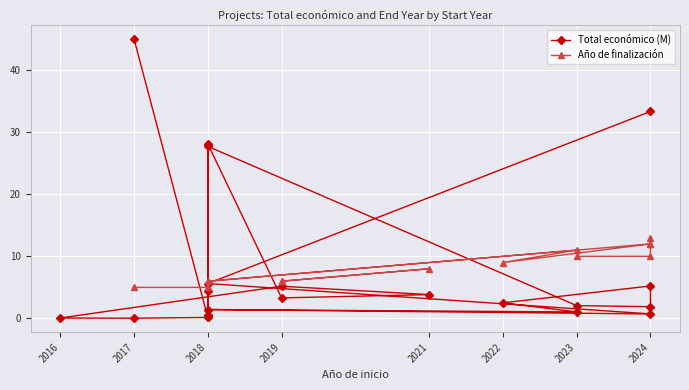

The value of Total económico (M) at 2024 is 0.7. True or false?

True